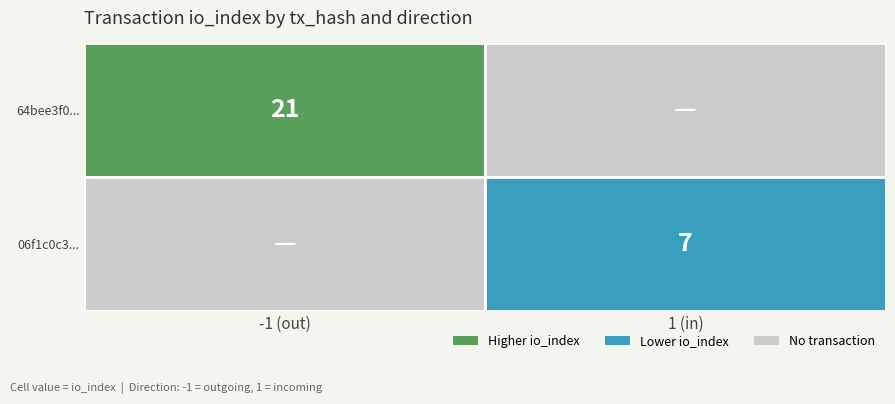

The 64bee3f0... series shows -1 at direction. True or false?

True